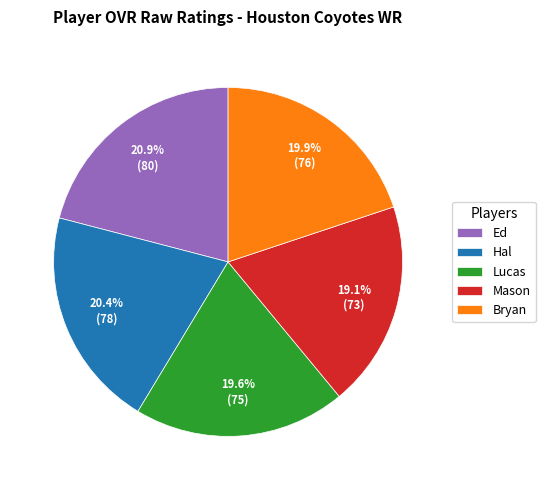

How many segments does this pie chart have?

5